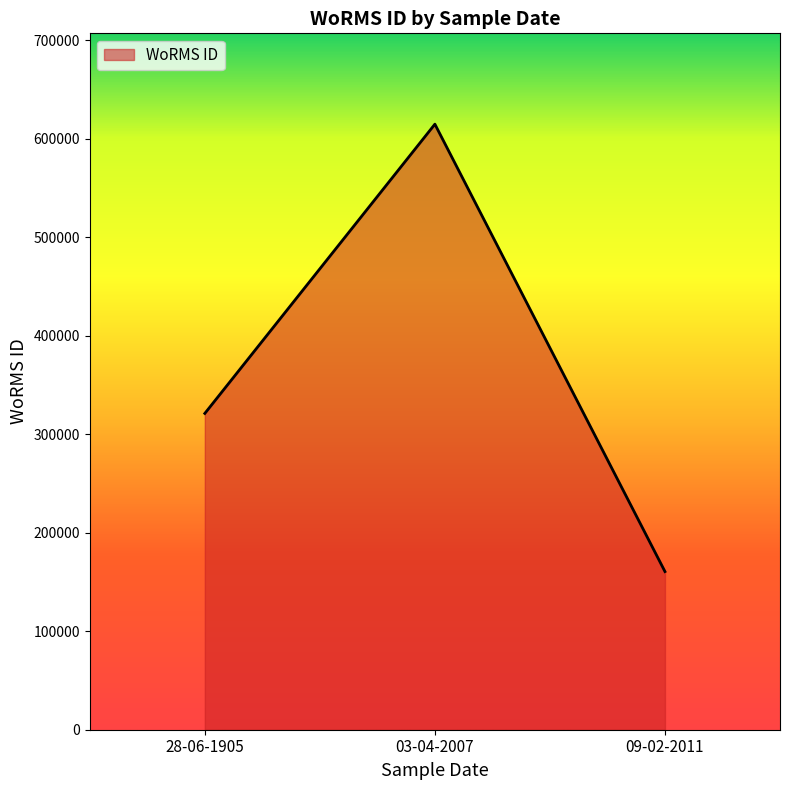

Is it true that the value at 28-06-1905 is 48704?

False